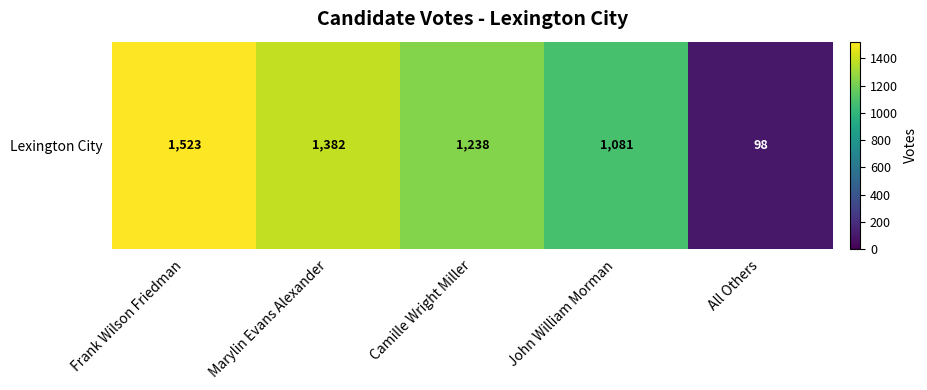

At which label is the value closest to 810?

John William Morman